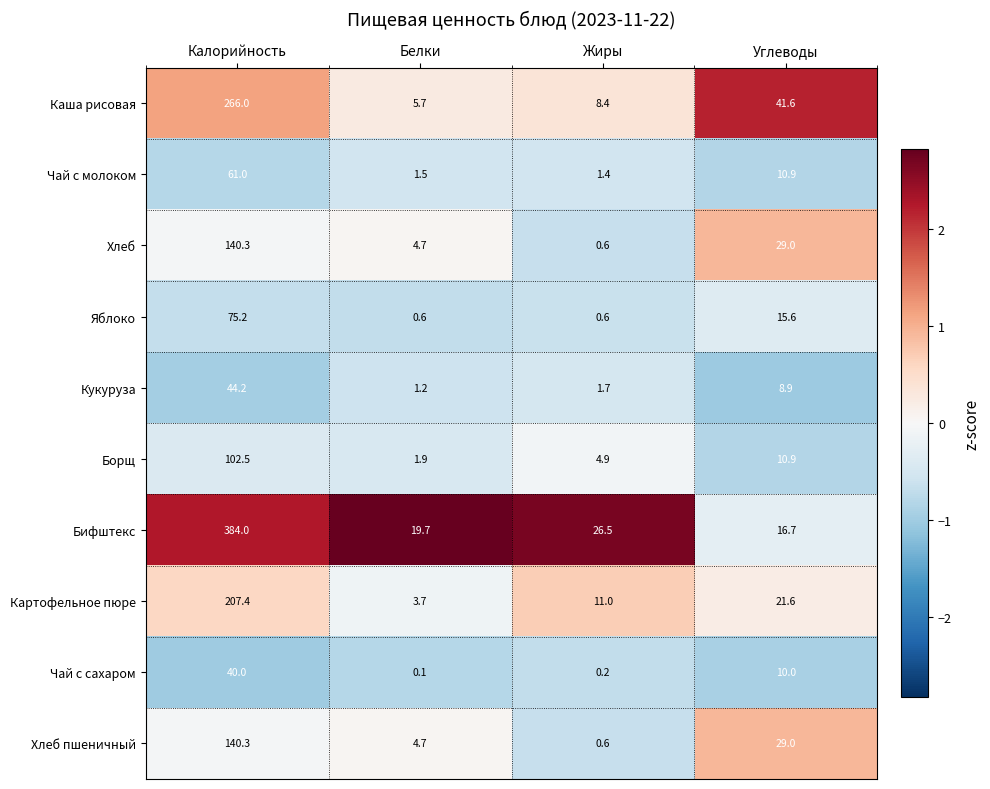

Read the Борщ value at Белки.

1.9